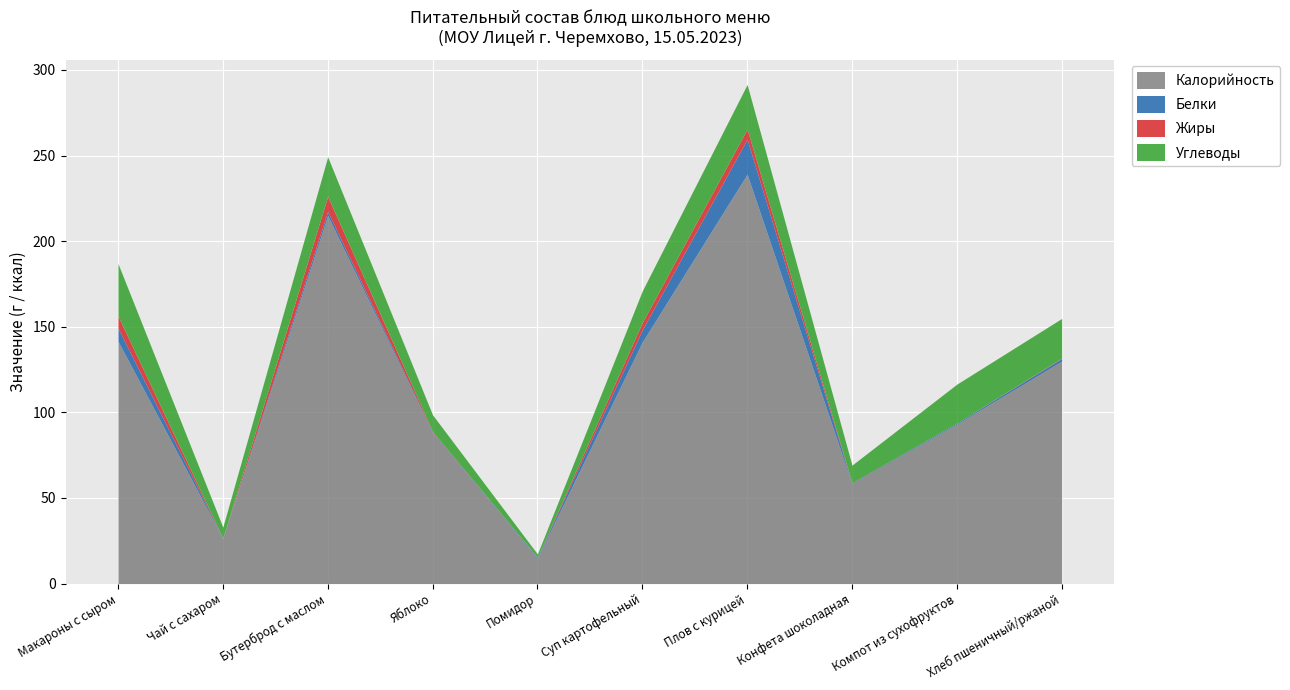

At how many categories does at least one series exceed 90?

6